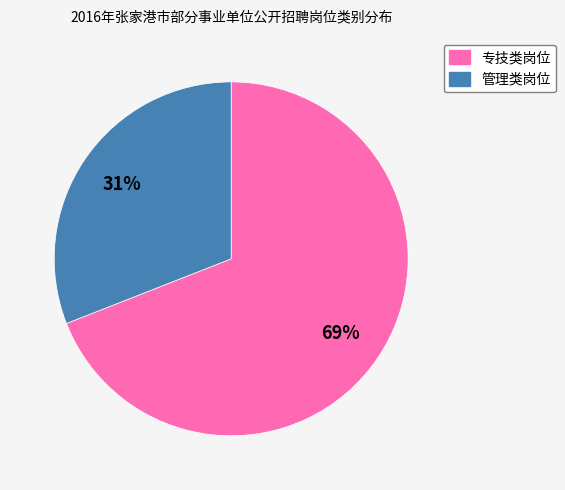

To the nearest percent, what is the average slice percentage?

50%